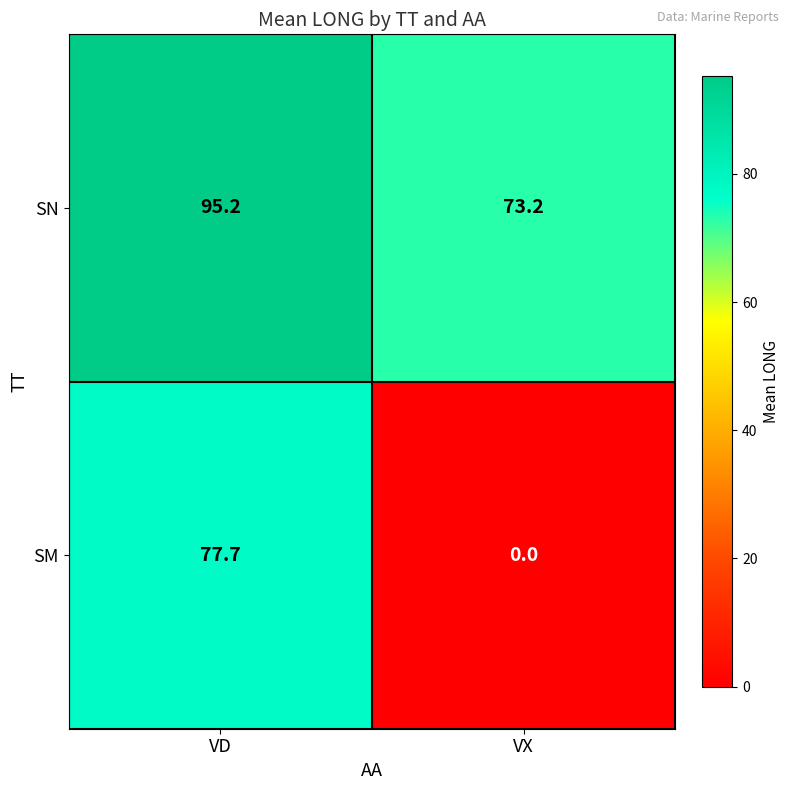

What is the difference between the highest and lowest values at VX?

73.2